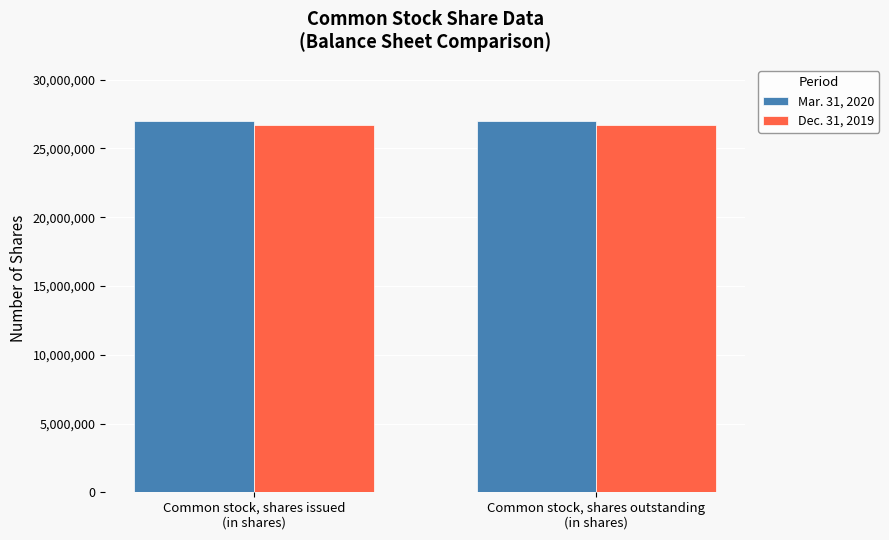

What is the average value of the Mar. 31, 2020 series?

27026975